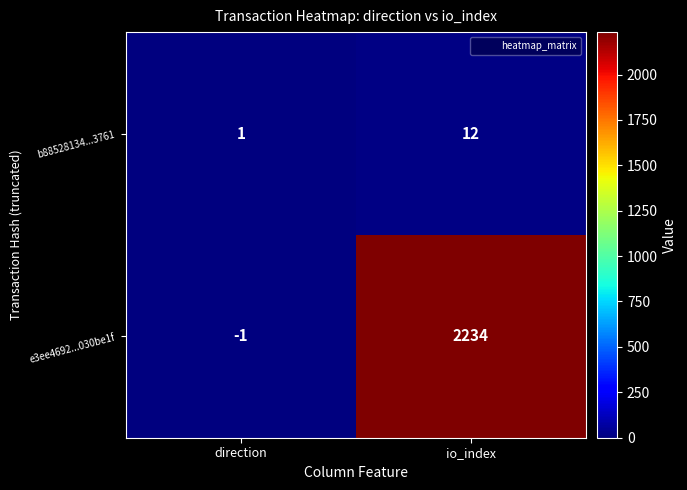

Count the number of data series in this chart.

2